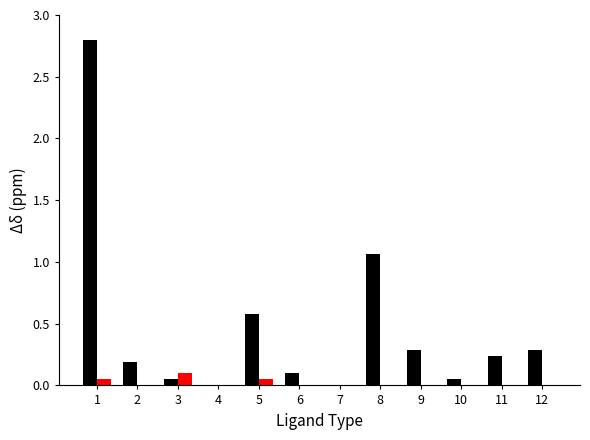

What is the maximum value shown in the chart?

2.8